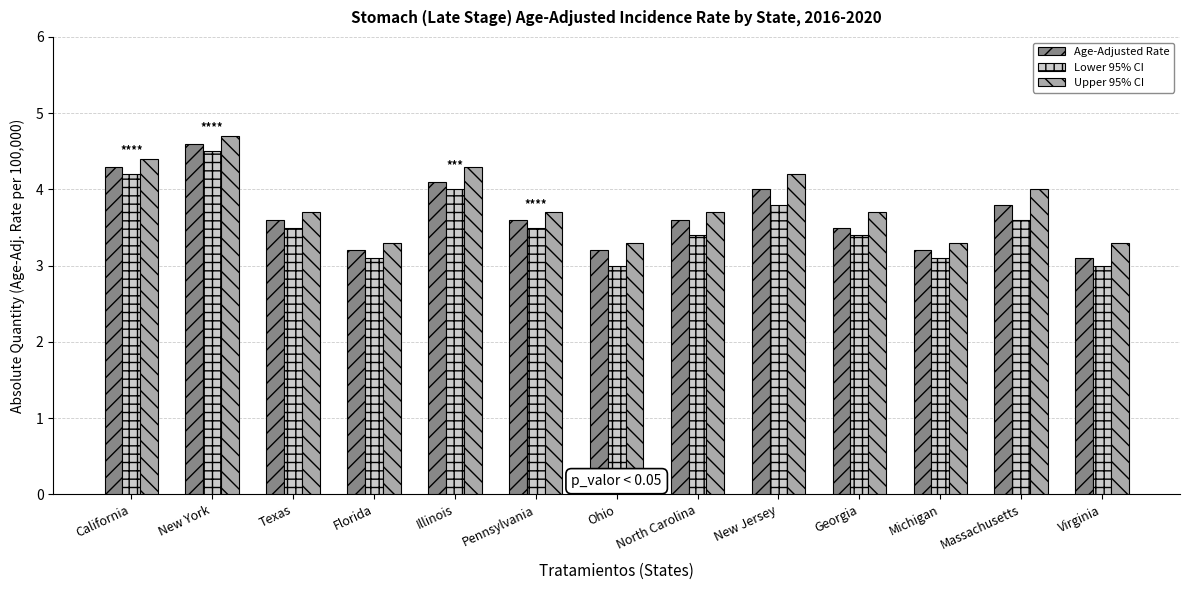

What is the spread (max minus min) of values at Ohio?

0.3